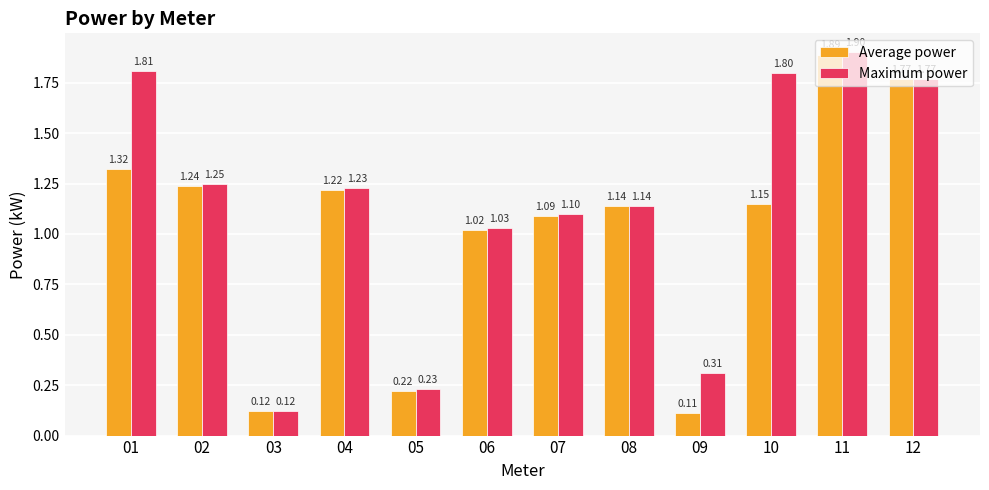

Which series has the largest total across all categories?

Maximum power